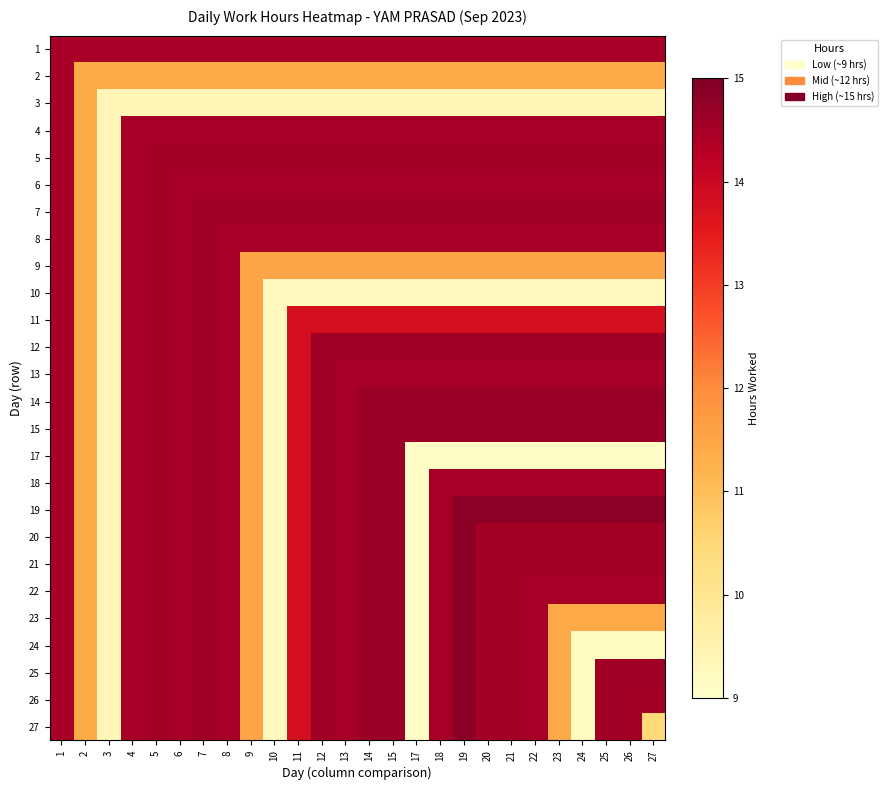

How many categories are shown in the chart?

26